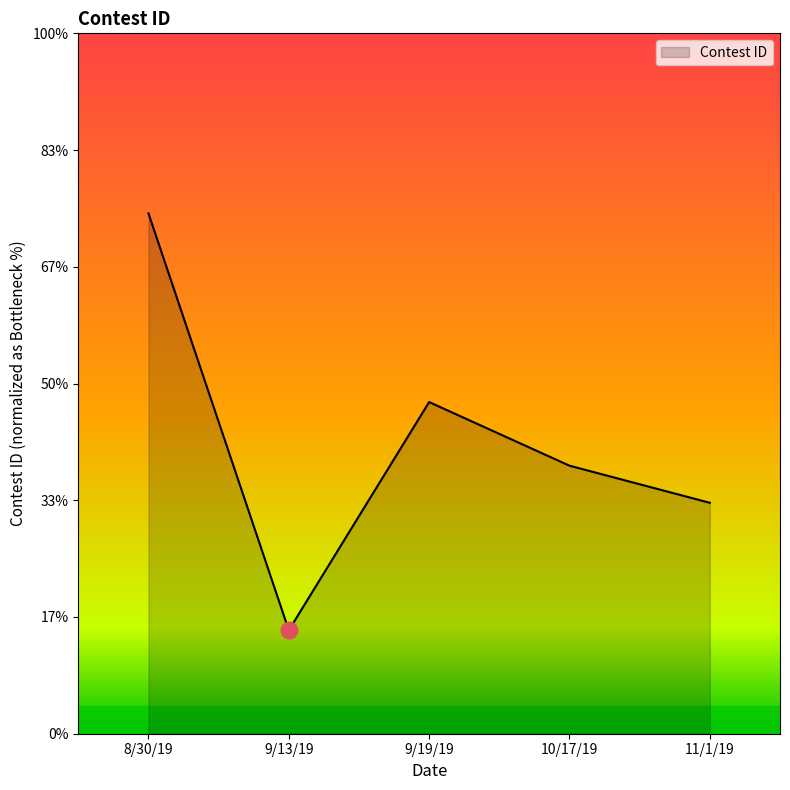

Does the chart have visible grid lines?

No